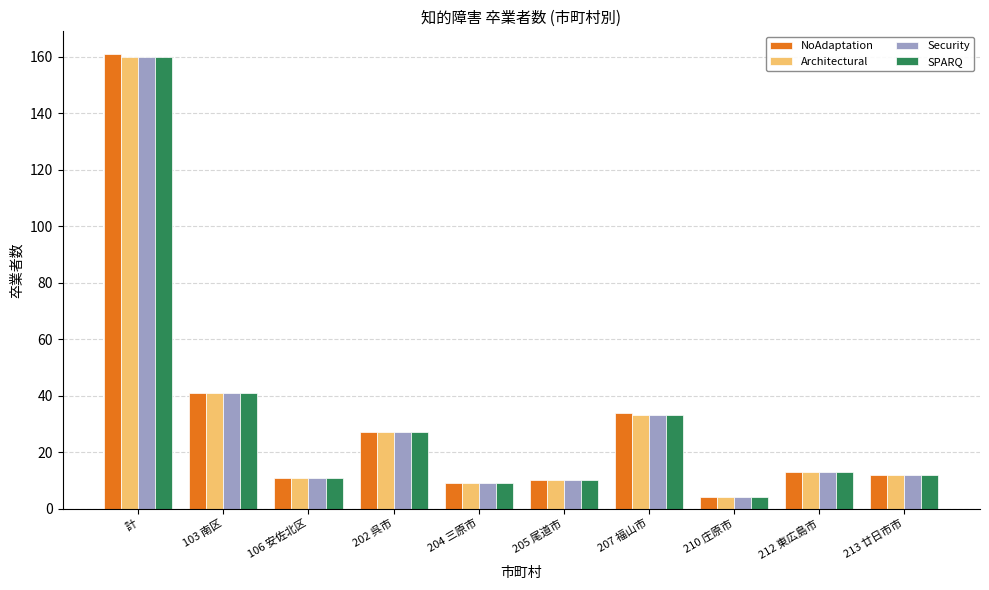

The Security series shows 19 at 106 安佐北区. True or false?

False